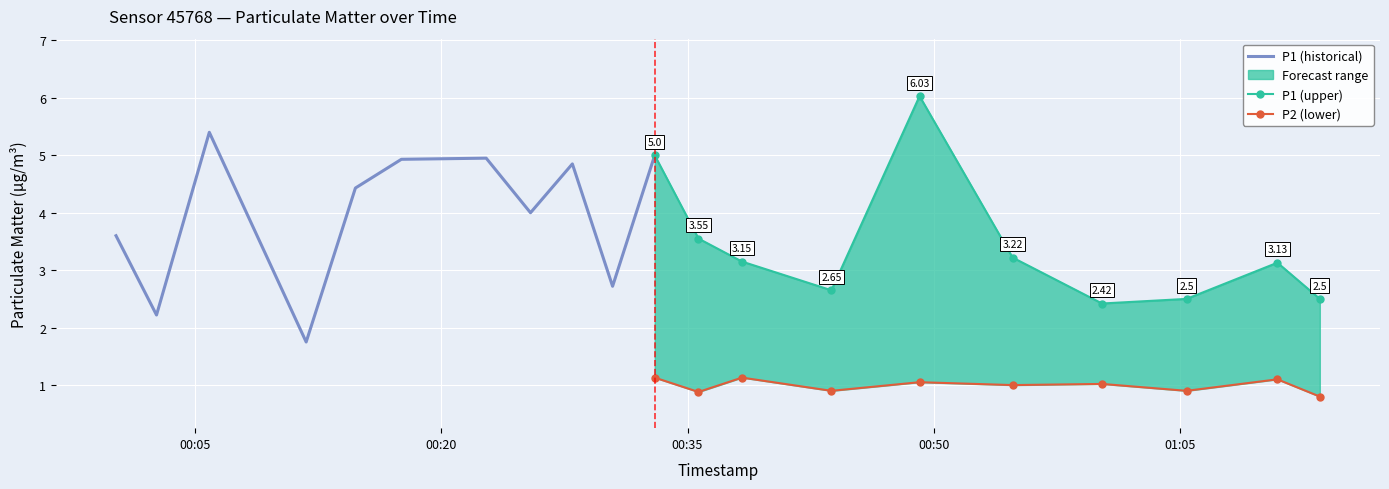

How many values in the P1 series are below 3?

7